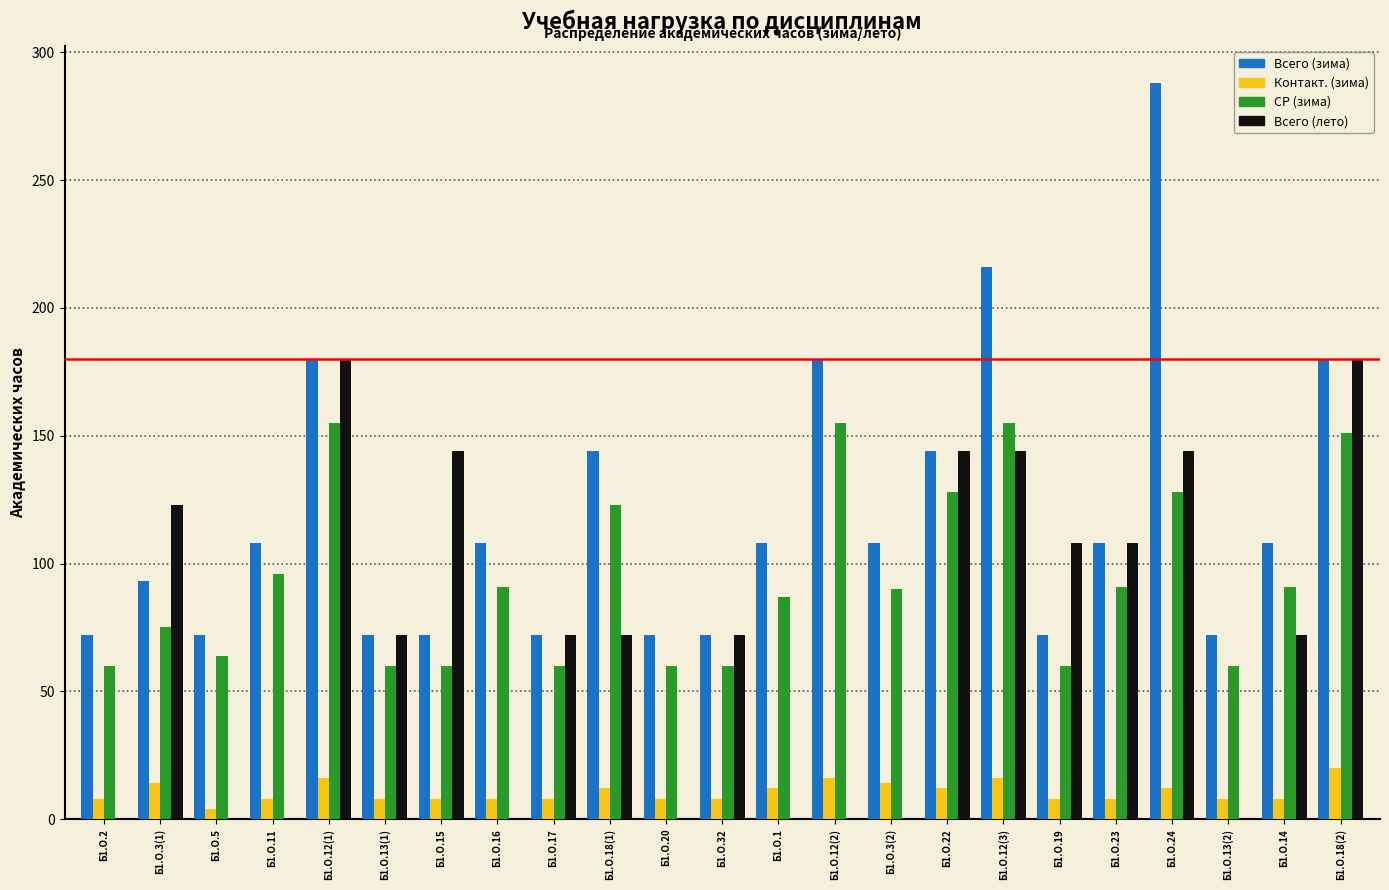

Which series has the largest total across all categories?

Всего (зима)